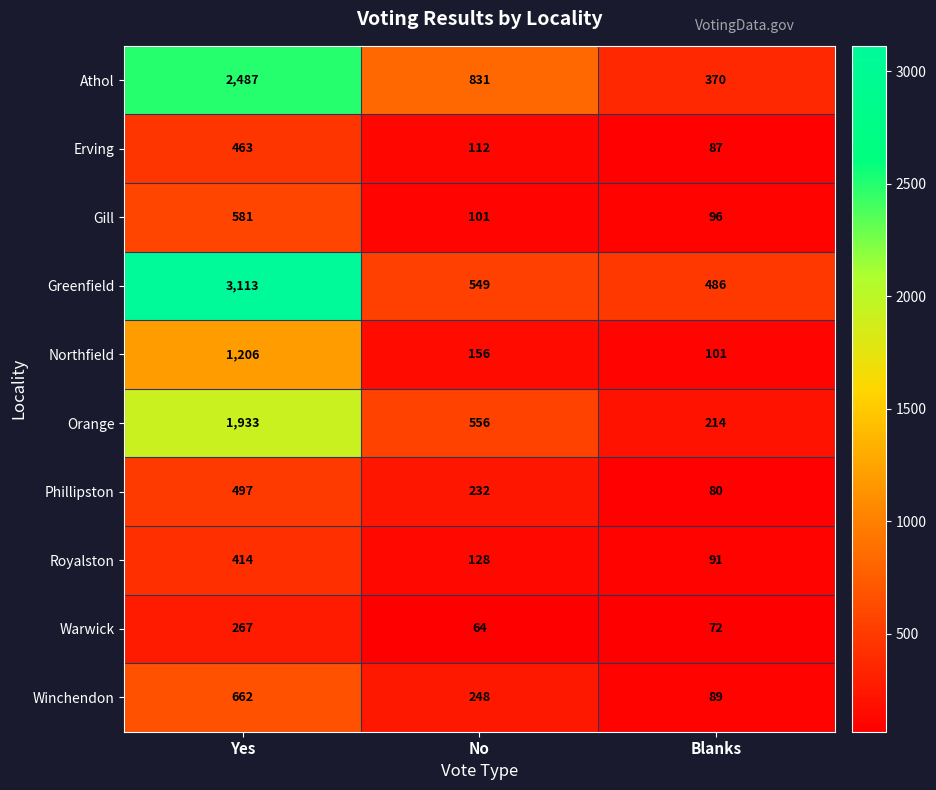

How many series are shown in this chart?

10